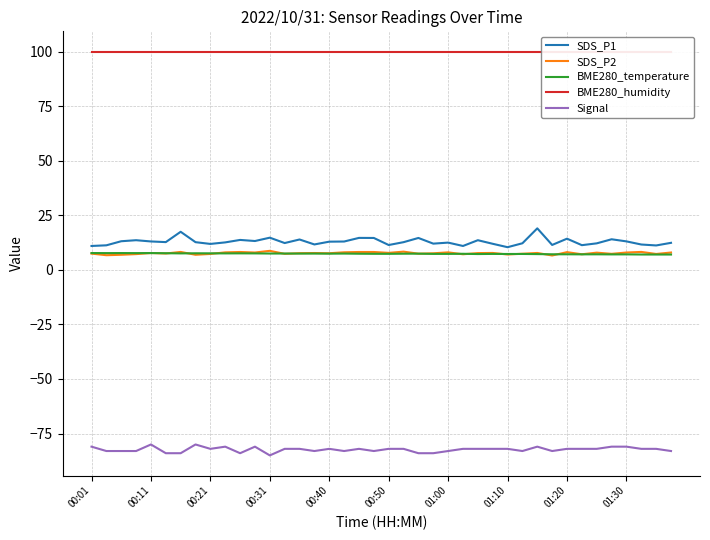

How many data points in SDS_P1 are less than 12?

12